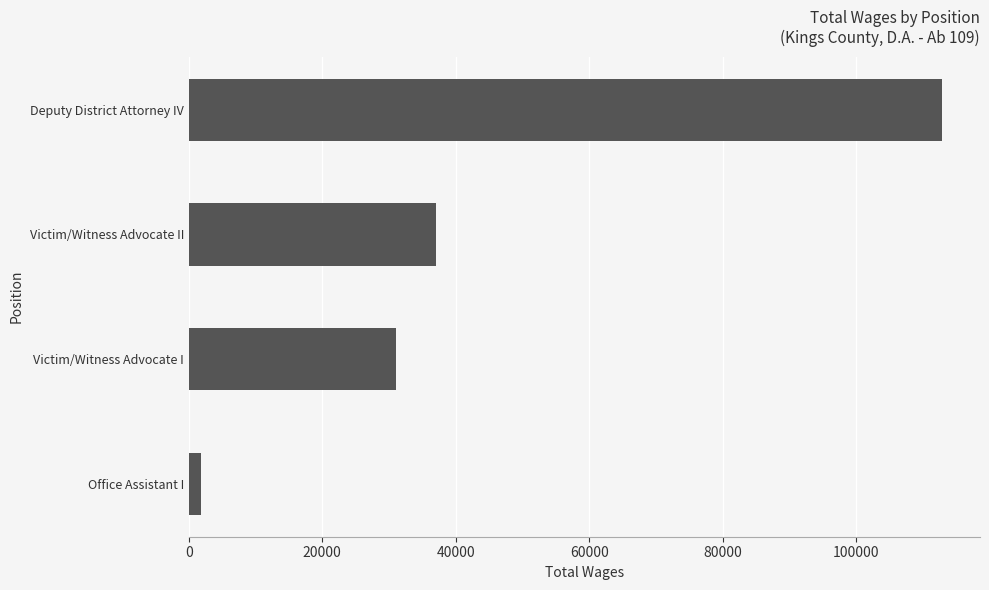

Reading bottom to top, what are all the values shown in this chart?

1861	31112	36975	112886